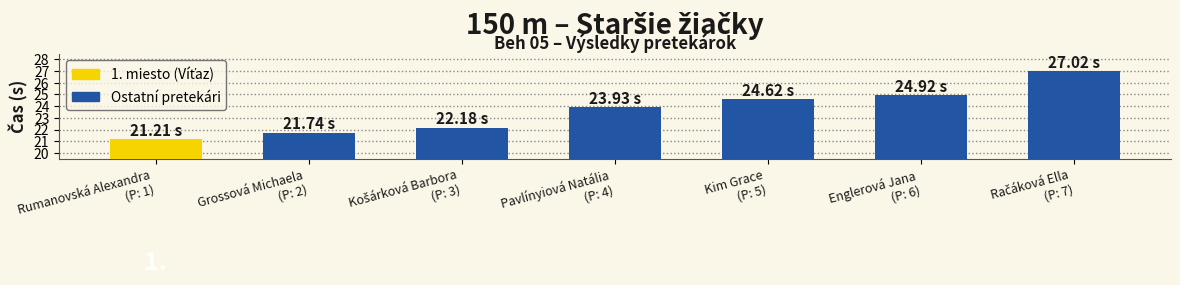

What is the difference between the maximum and minimum values?

5.8